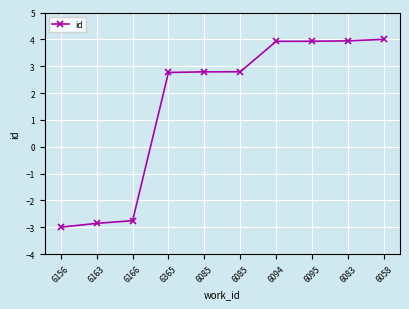

At which label does the data first exceed 2?

6365